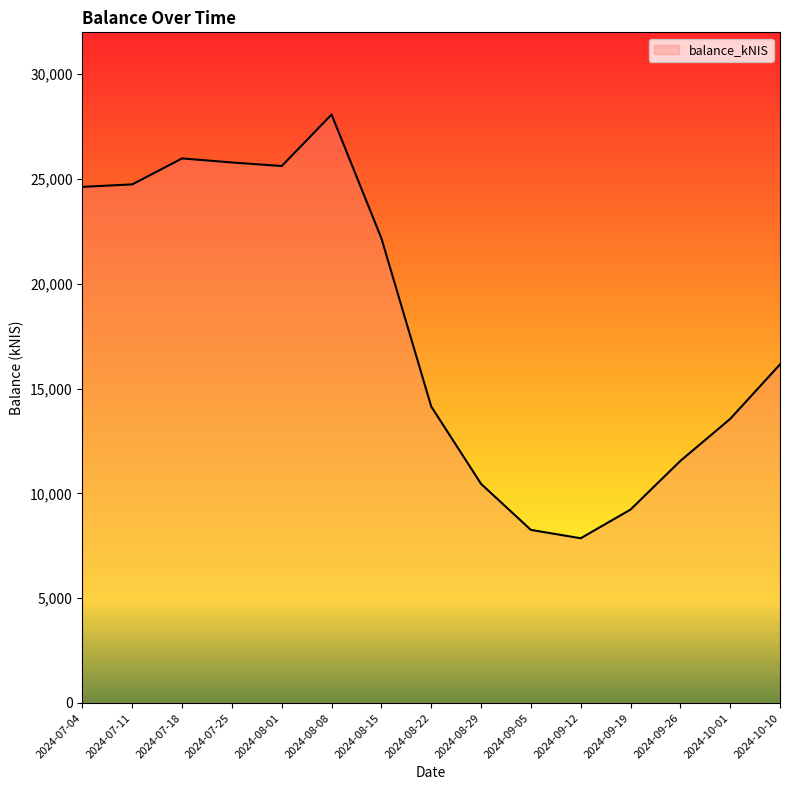

Where is the data nearest to the value 17968?

2024-10-10